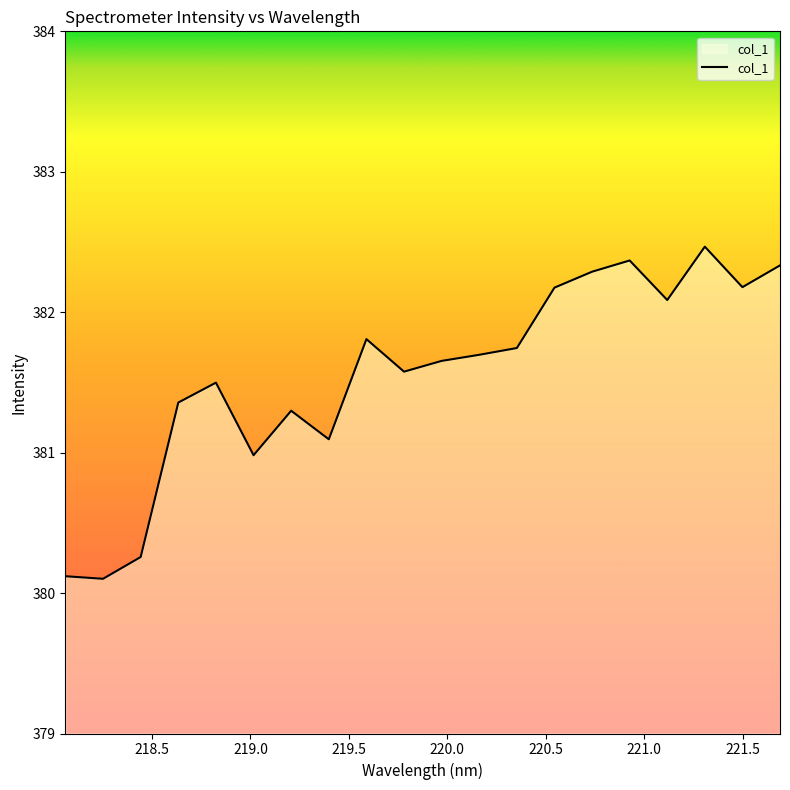

What is the maximum value shown in the chart?

382.5